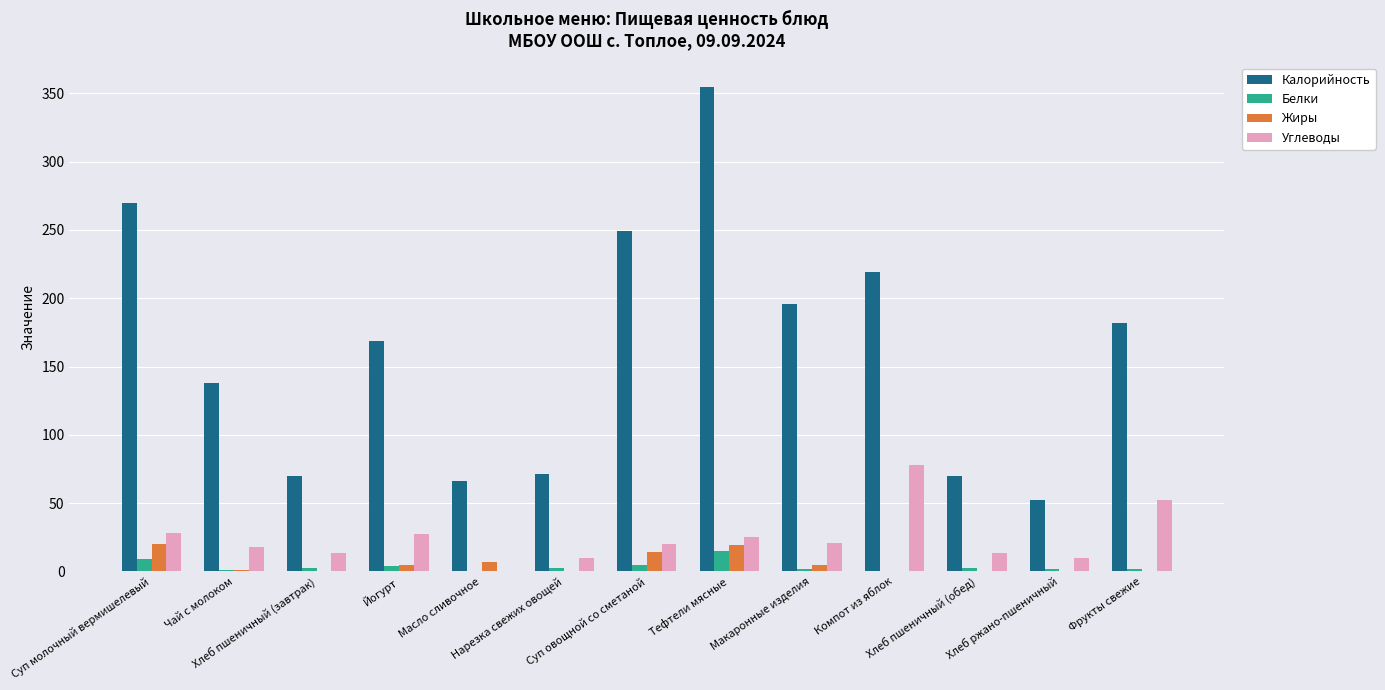

How many distinct data groups are displayed?

4